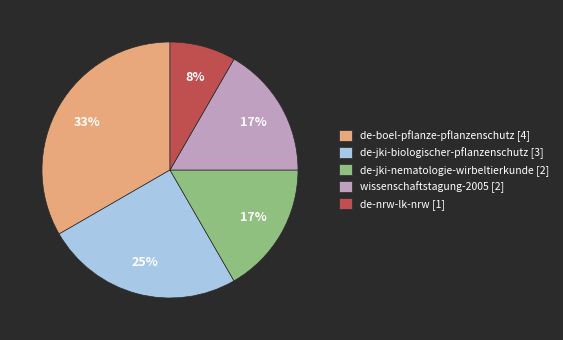

To the nearest percent, what percentage of the pie is de-jki-biologischer-pflanzenschutz?

25%